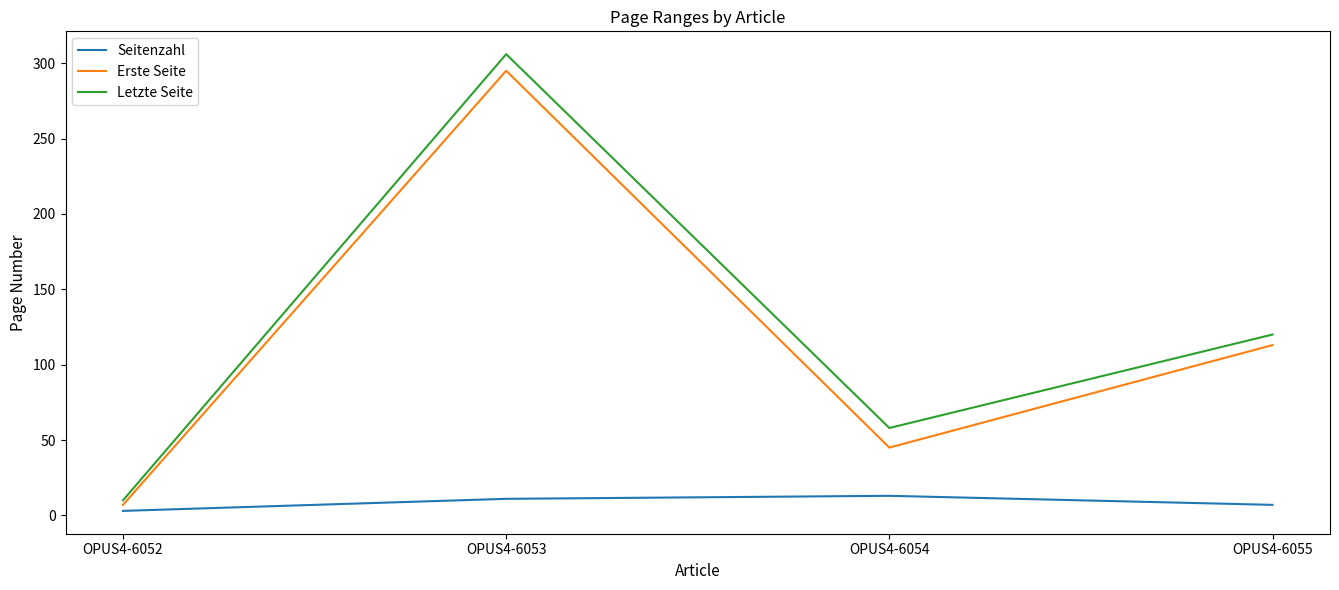

At which category is the sum across all series the highest?

OPUS4-6053